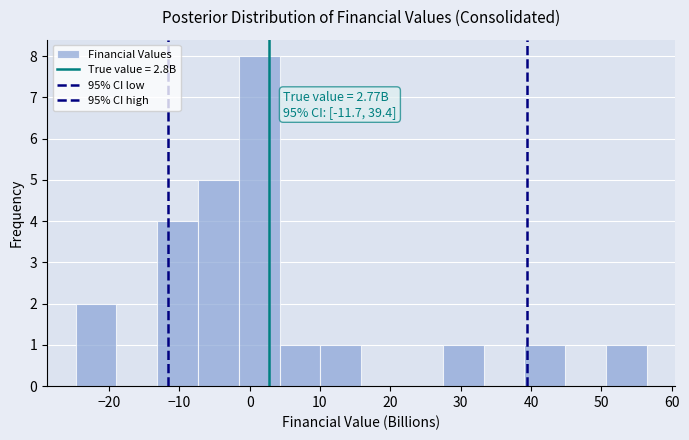

Over which range of the x-axis is the bar tallest?

-2 to 4